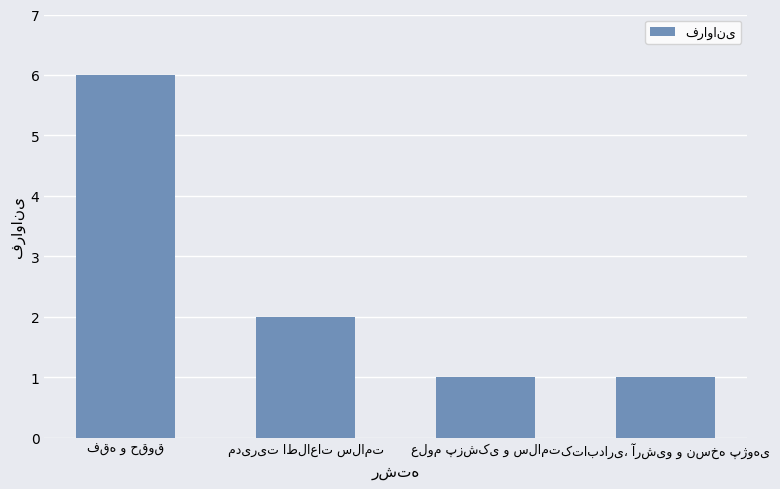

What is the sum of all values?

10